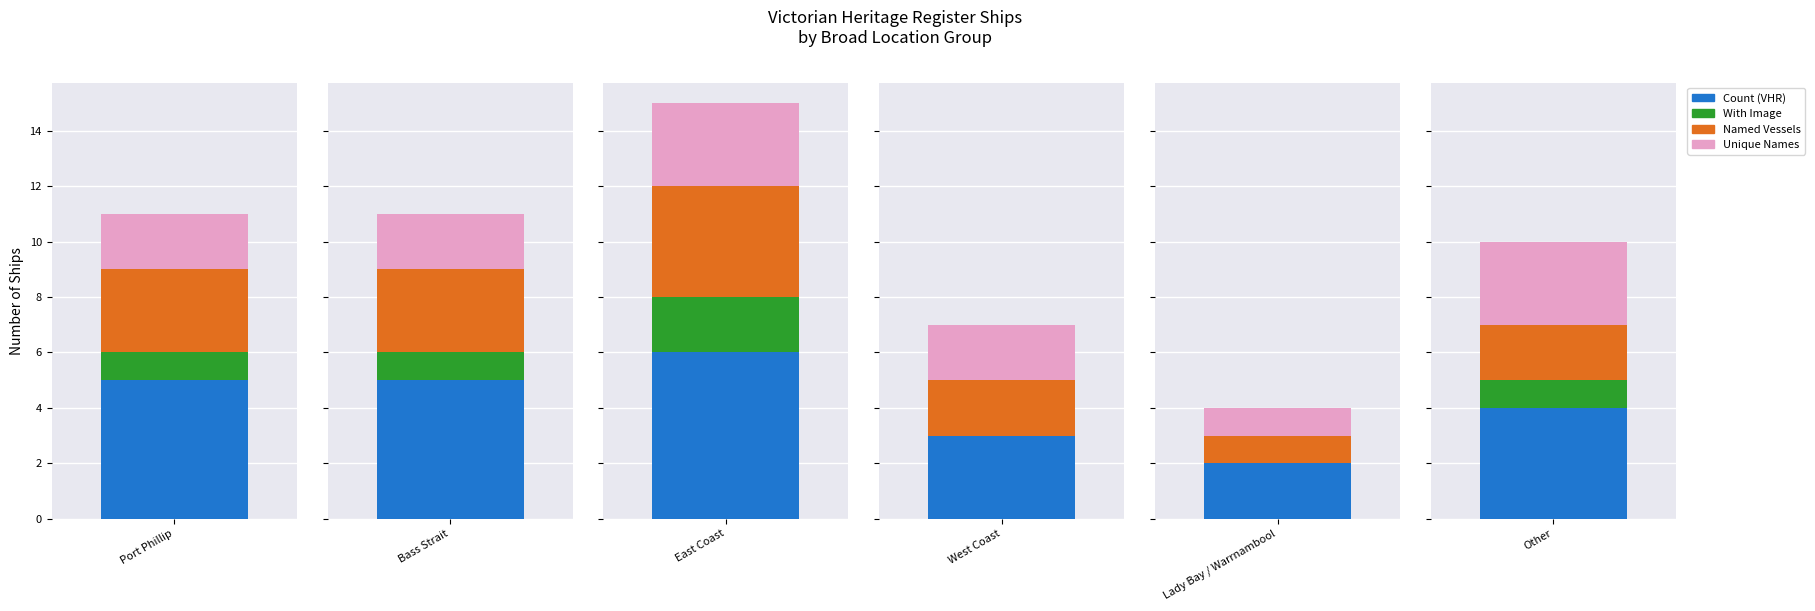

What is the greatest value displayed?

6